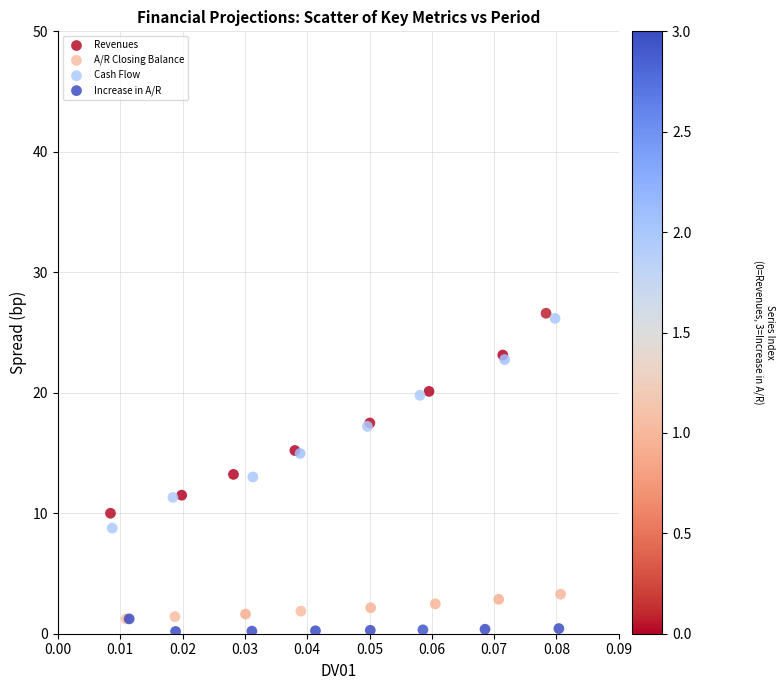

Which series has the widest spread of Y values?

Cash Flow